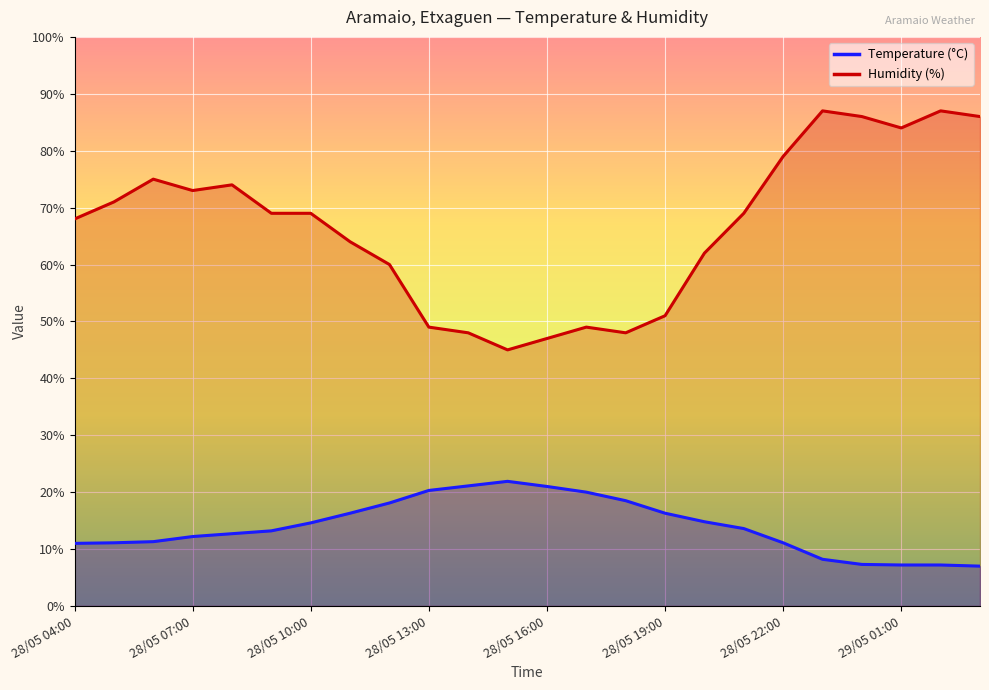

What is the value of the Humidity (%) point at the 15th from the left?

48.0